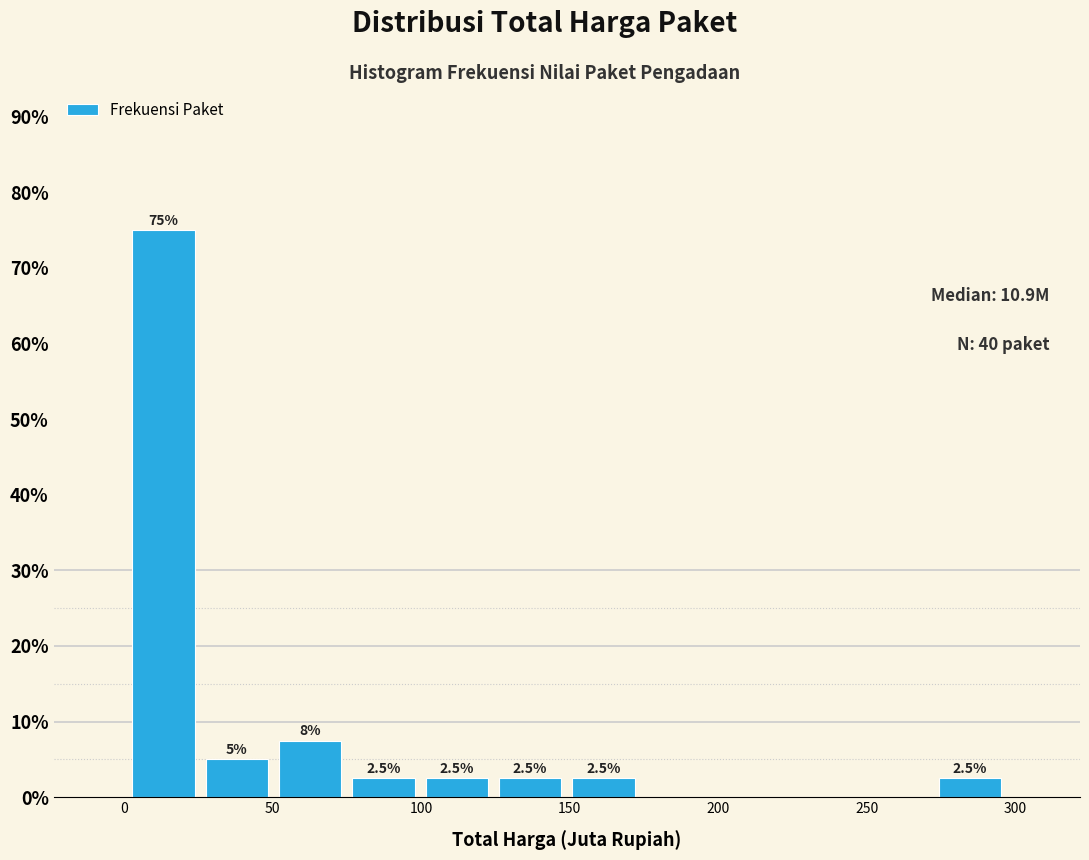

Which range on the x-axis has the tallest bar?

0 to 25